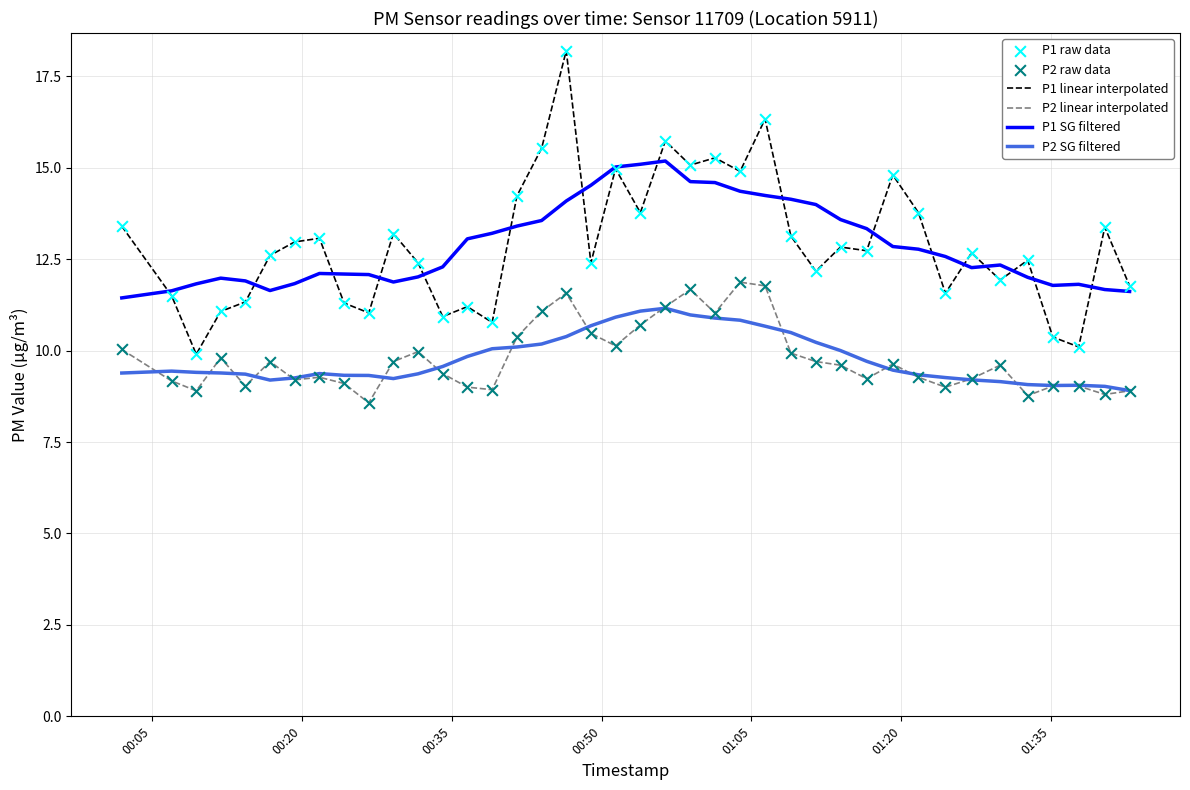

Which series has the largest range (max minus min)?

P1 linear interpolated